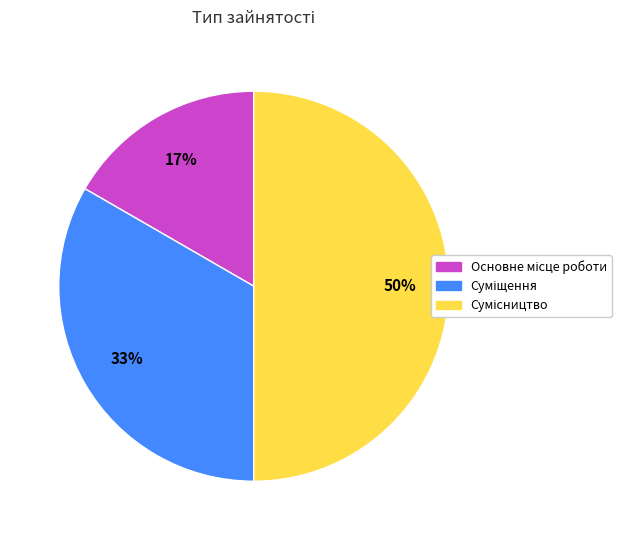

To the nearest percent, what is the average slice percentage?

33%